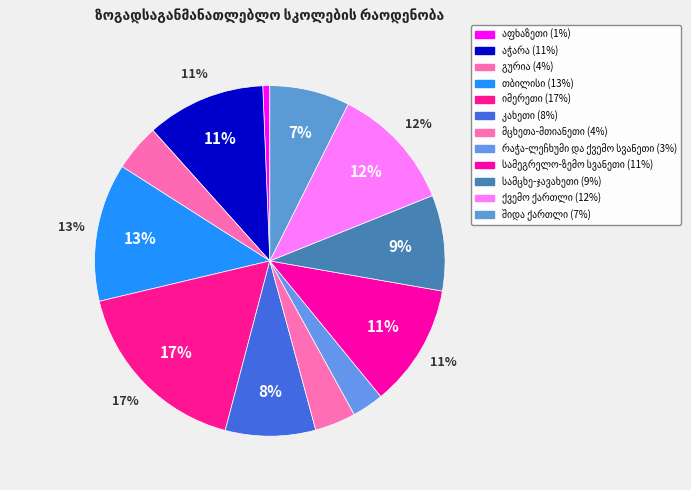

Which category has the smallest portion of the pie?

აფხაზეთი